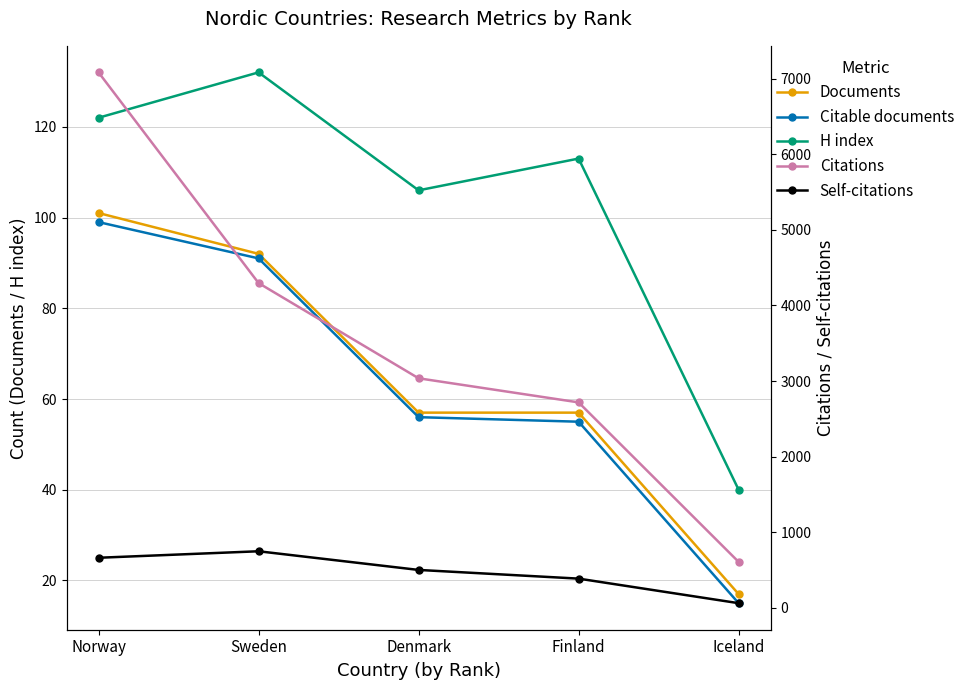

True or false: Documents and Self-citations intersect in this chart.

False